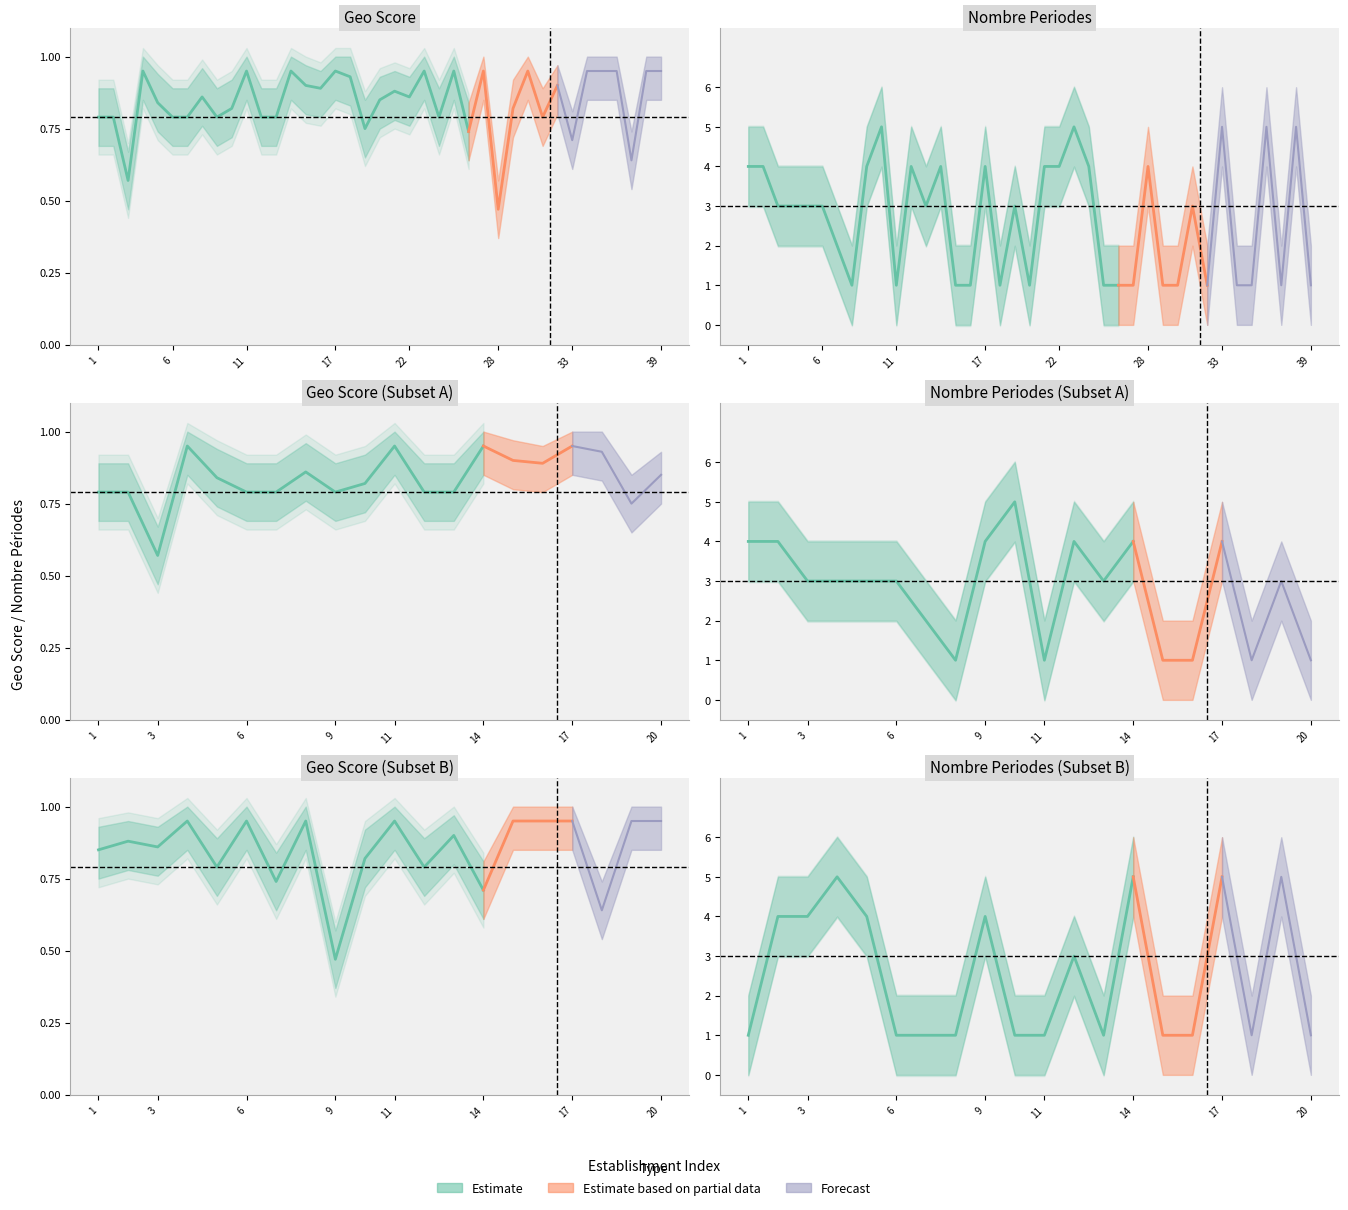

What is the sum of the nombrePeriodes_mean values at 1983-12-21 and 2016-12-16?

4.0